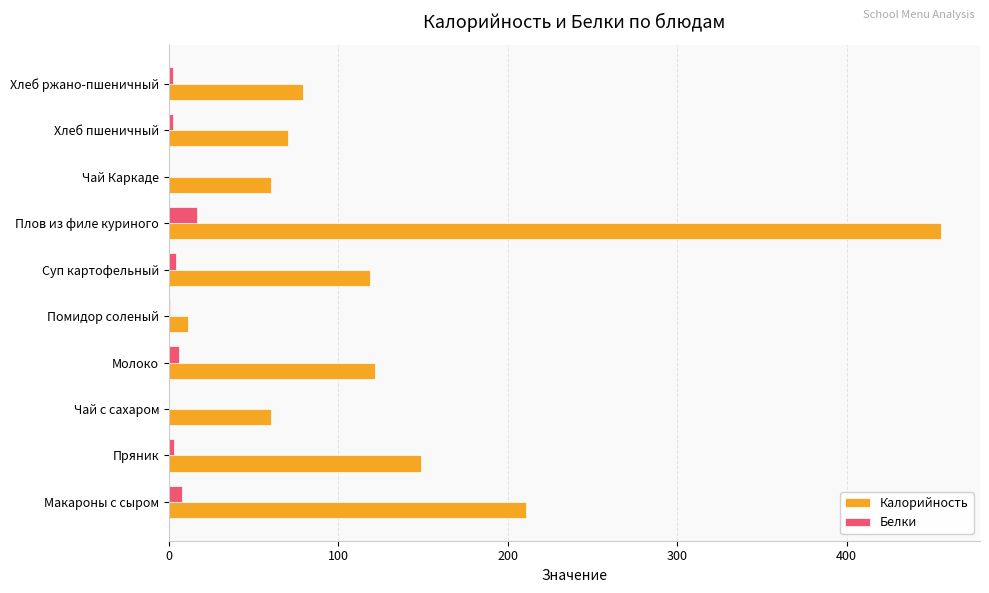

What is the greatest value displayed?

456.0